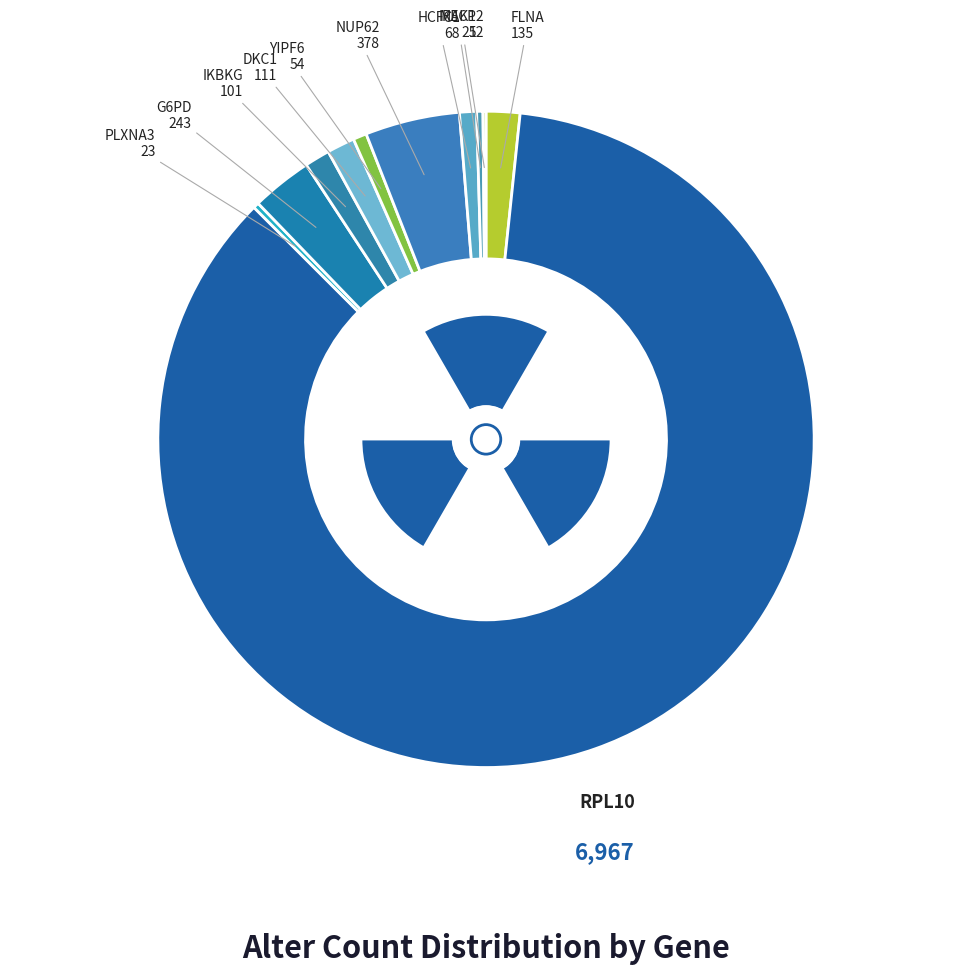

Is there a majority slice in this chart?

Yes